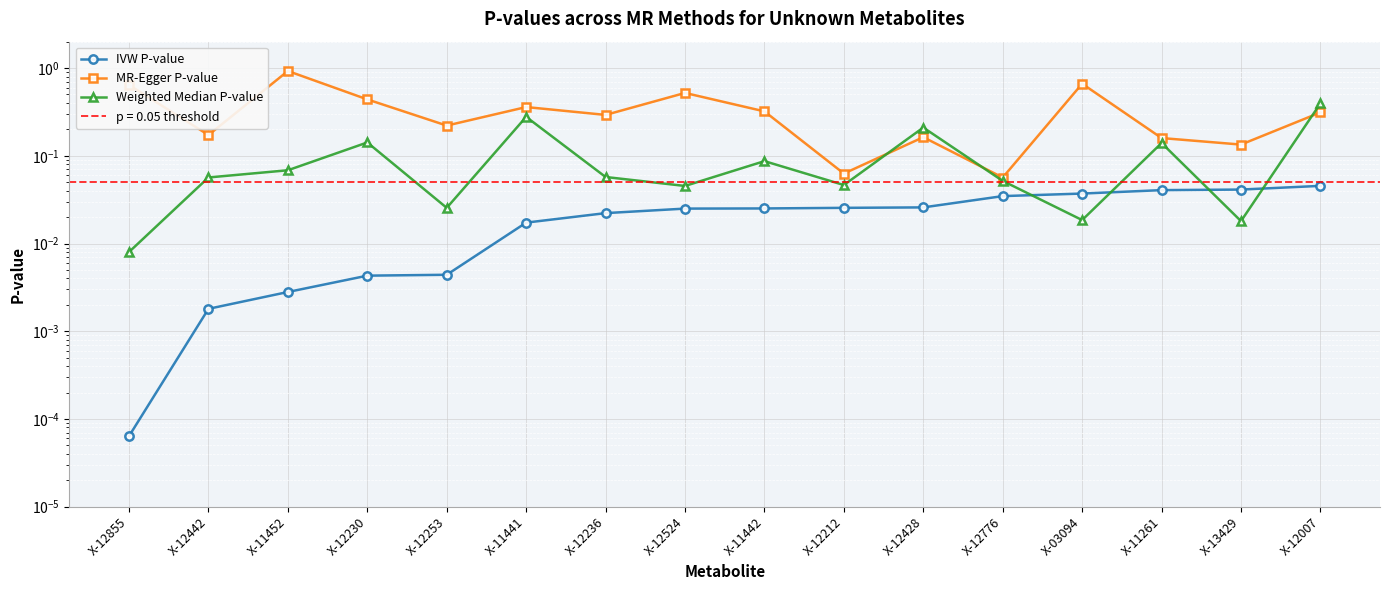

What is the value of the MR-Egger P-value point at the 4th from the left?

0.4